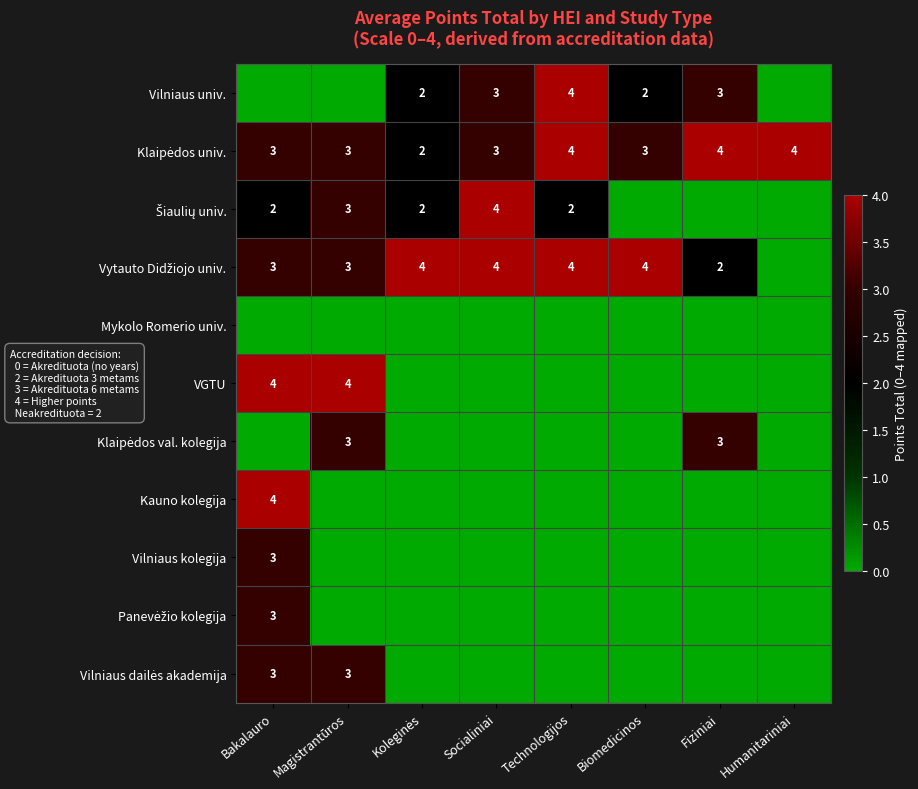

What is the difference between the highest and lowest values at Socialiniai?

4